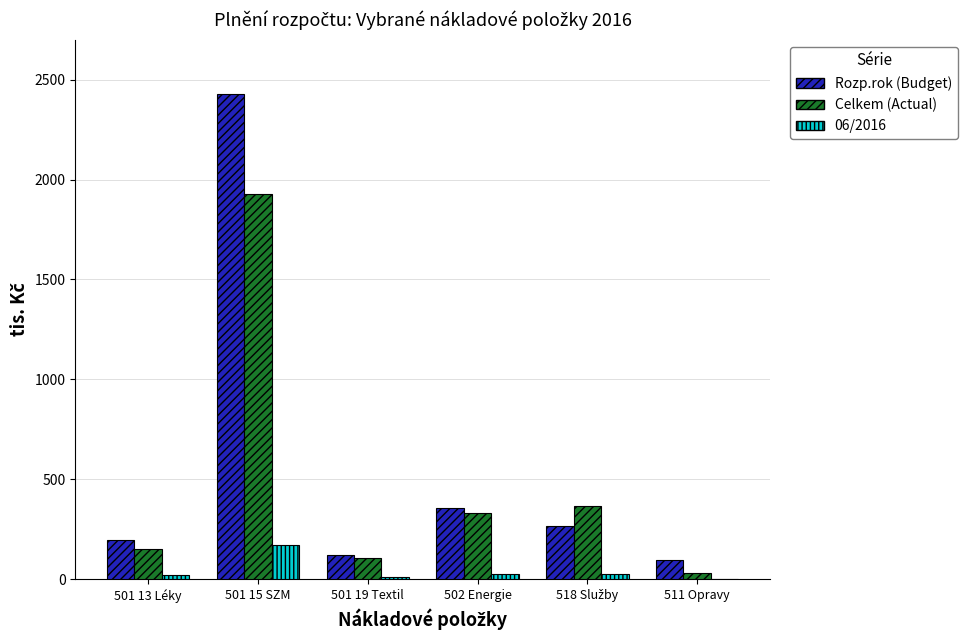

What is the average value of the 06/2016 series?

42.9